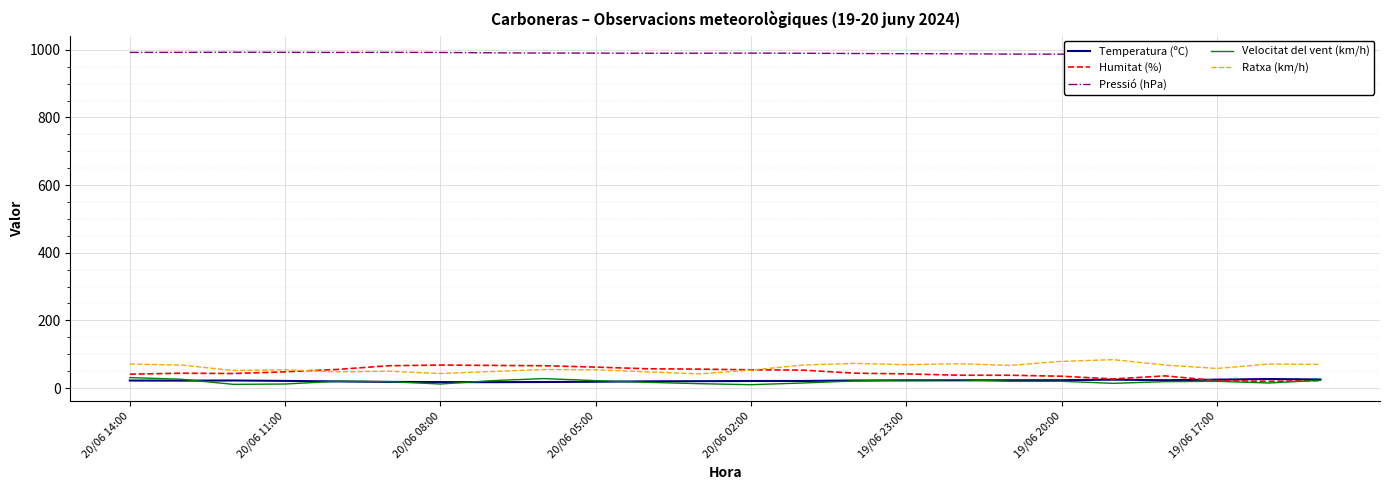

What is the lowest value of the Pressió (hPa) series?

987.0